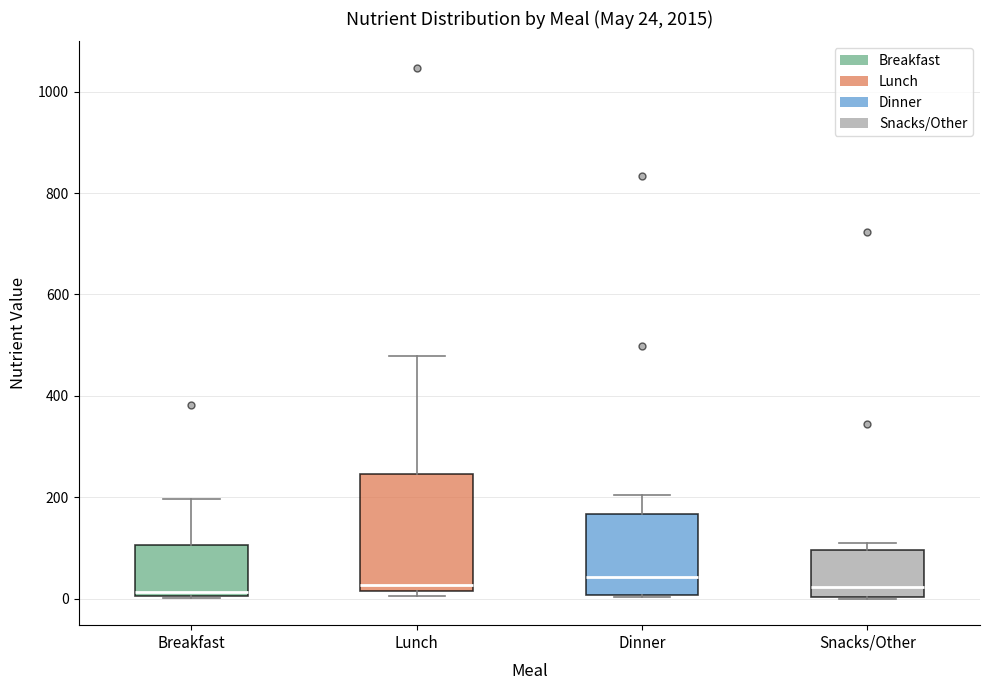

Comparing the boxes themselves (not the whiskers), which one is the tallest?

Lunch